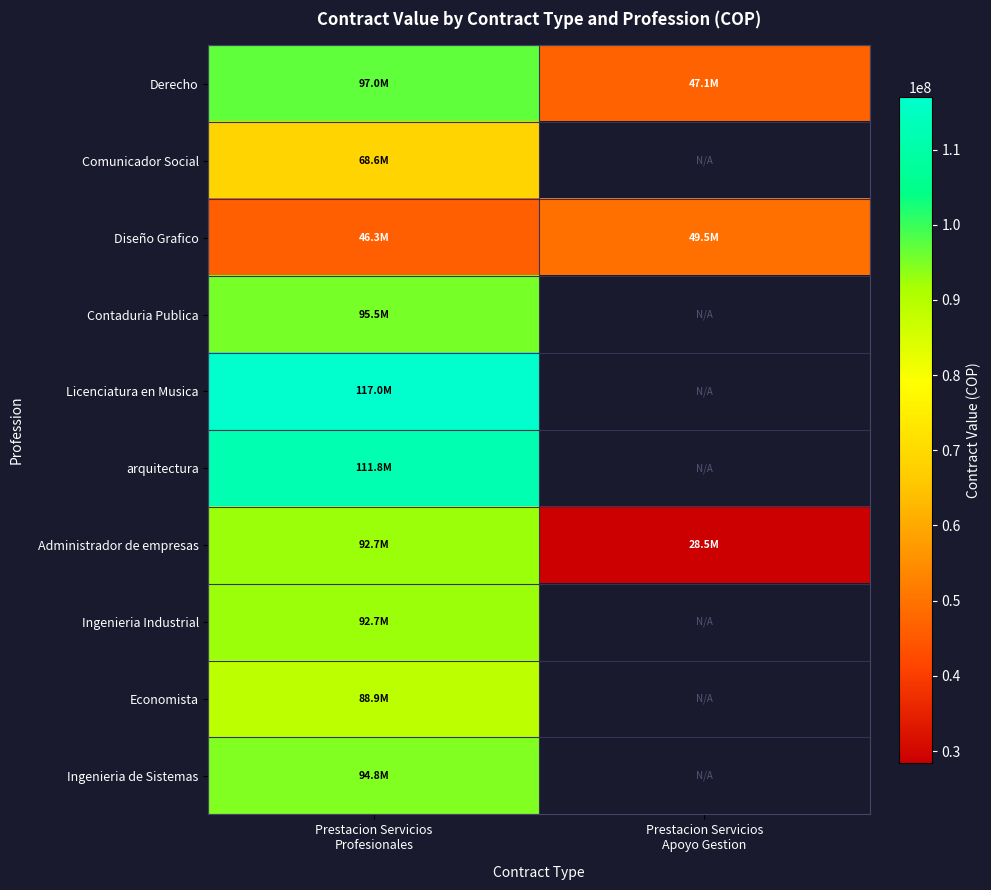

Reading left to right, what are all the values shown in this chart?

Derecho: Prestacion Servicios
Profesionales=97020560	Prestacion Servicios
Apoyo Gestion=47076300
Comunicador Social: Prestacion Servicios
Profesionales=68569200	Prestacion Servicios
Apoyo Gestion=0
Diseño Grafico: Prestacion Servicios
Profesionales=46322100	Prestacion Servicios
Apoyo Gestion=49503300
Contaduria Publica: Prestacion Servicios
Profesionales=95458450	Prestacion Servicios
Apoyo Gestion=0
Licenciatura en Musica: Prestacion Servicios
Profesionales=116967600	Prestacion Servicios
Apoyo Gestion=0
arquitectura: Prestacion Servicios
Profesionales=111764880	Prestacion Servicios
Apoyo Gestion=0
Administrador de empresas: Prestacion Servicios
Profesionales=92690210	Prestacion Servicios
Apoyo Gestion=28469000
Ingenieria Industrial: Prestacion Servicios
Profesionales=92690210	Prestacion Servicios
Apoyo Gestion=0
Economista: Prestacion Servicios
Profesionales=88875500	Prestacion Servicios
Apoyo Gestion=0
Ingenieria de Sistemas: Prestacion Servicios
Profesionales=94823460	Prestacion Servicios
Apoyo Gestion=0